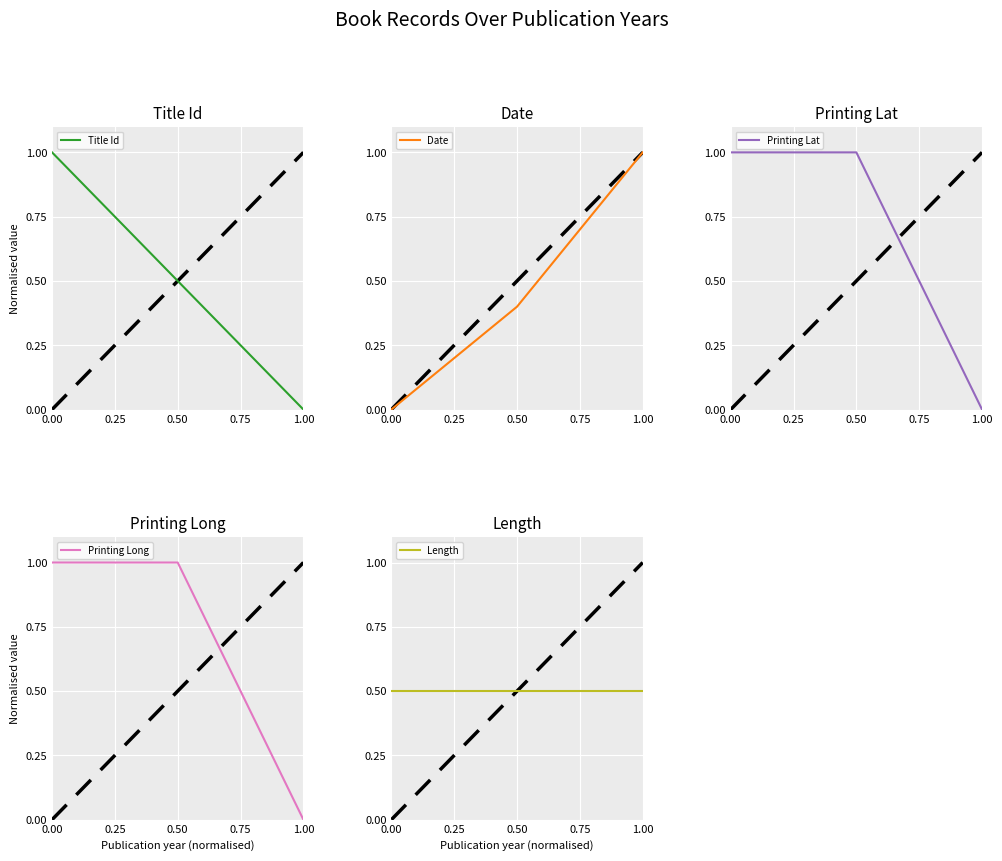

How many lines are shown in the chart?

5